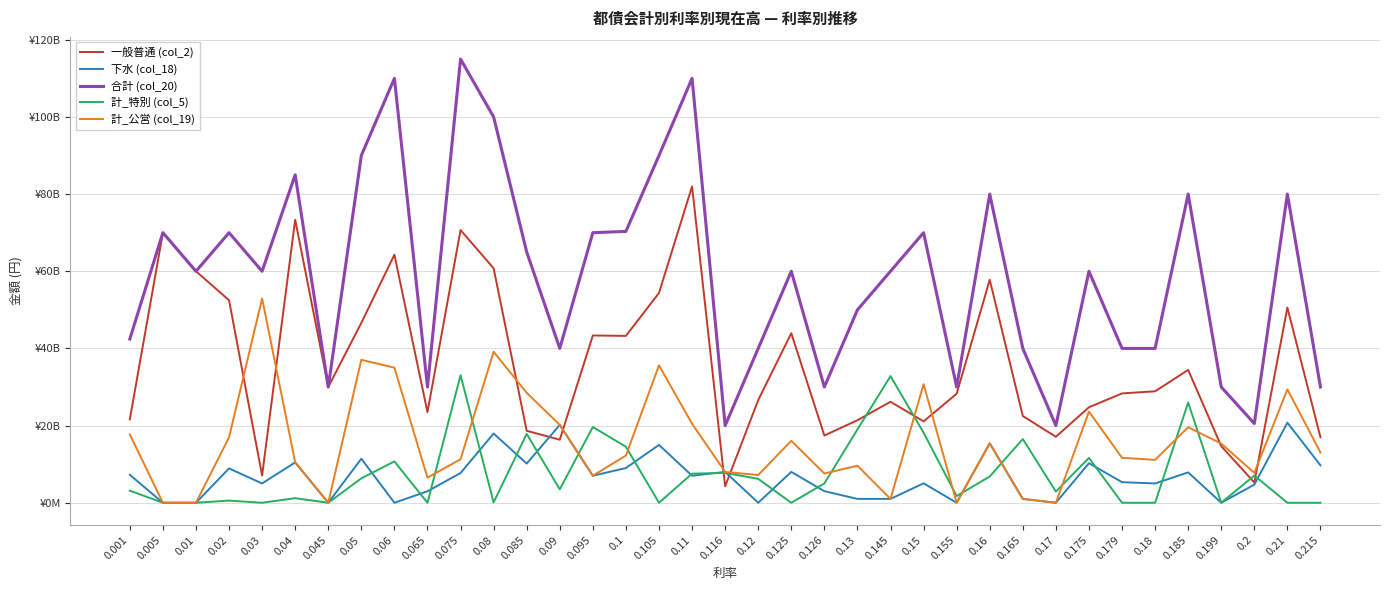

What are all the series names shown in the legend?

一般普通 (col_2), 下水 (col_18), 合計 (col_20), 計_特別 (col_5), 計_公営 (col_19)